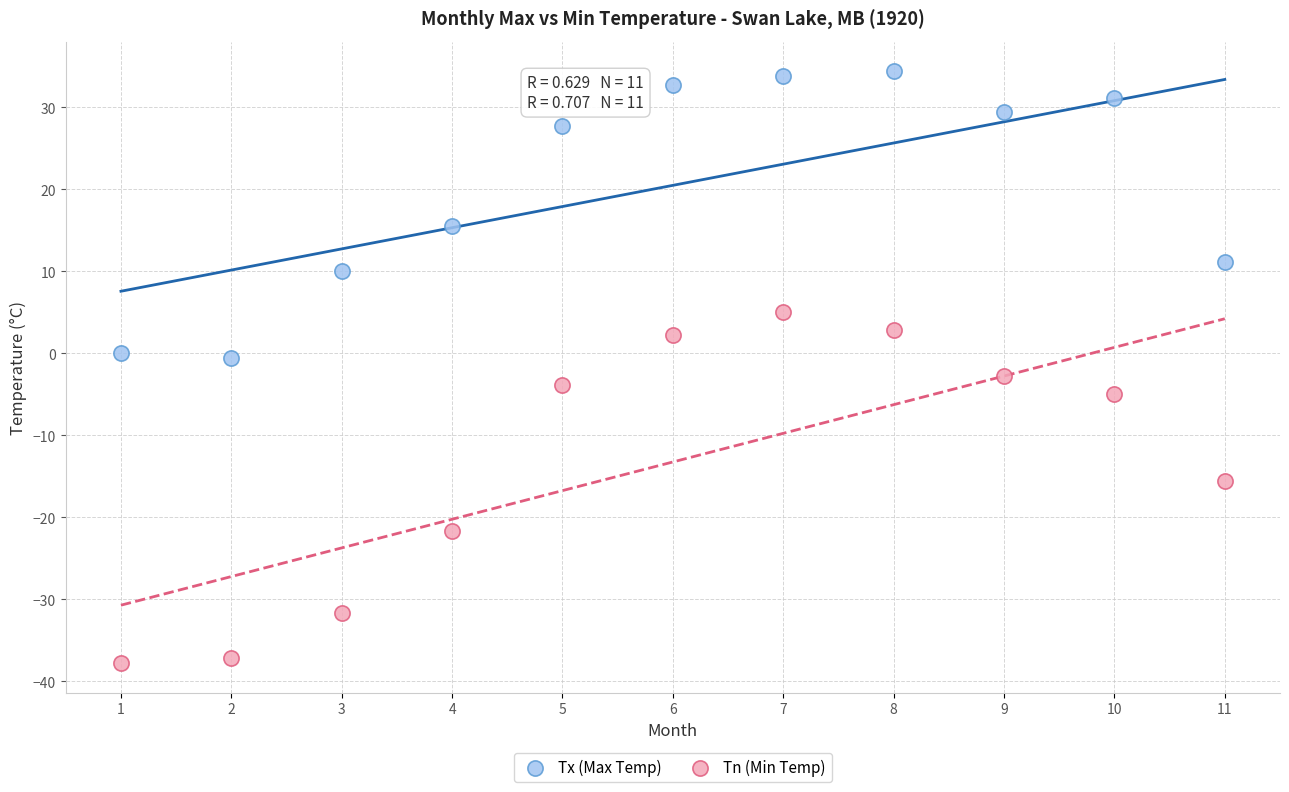

Which series has the largest Y range (max minus min)?

Tn (Min Temp)